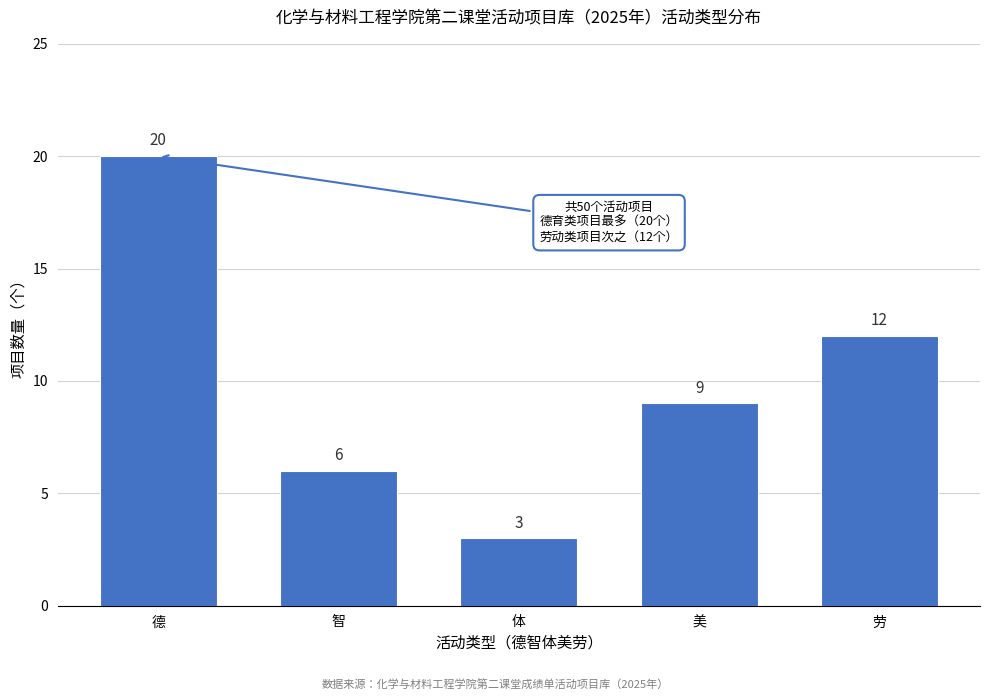

Reading left to right, transcribe all the data shown in this chart.

德=20	智=6	体=3	美=9	劳=12